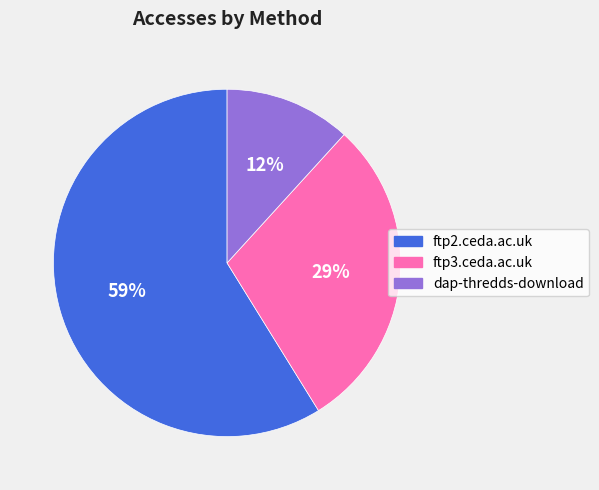

Is the sum of dap-thredds-download and ftp3.ceda.ac.uk greater than half?

No